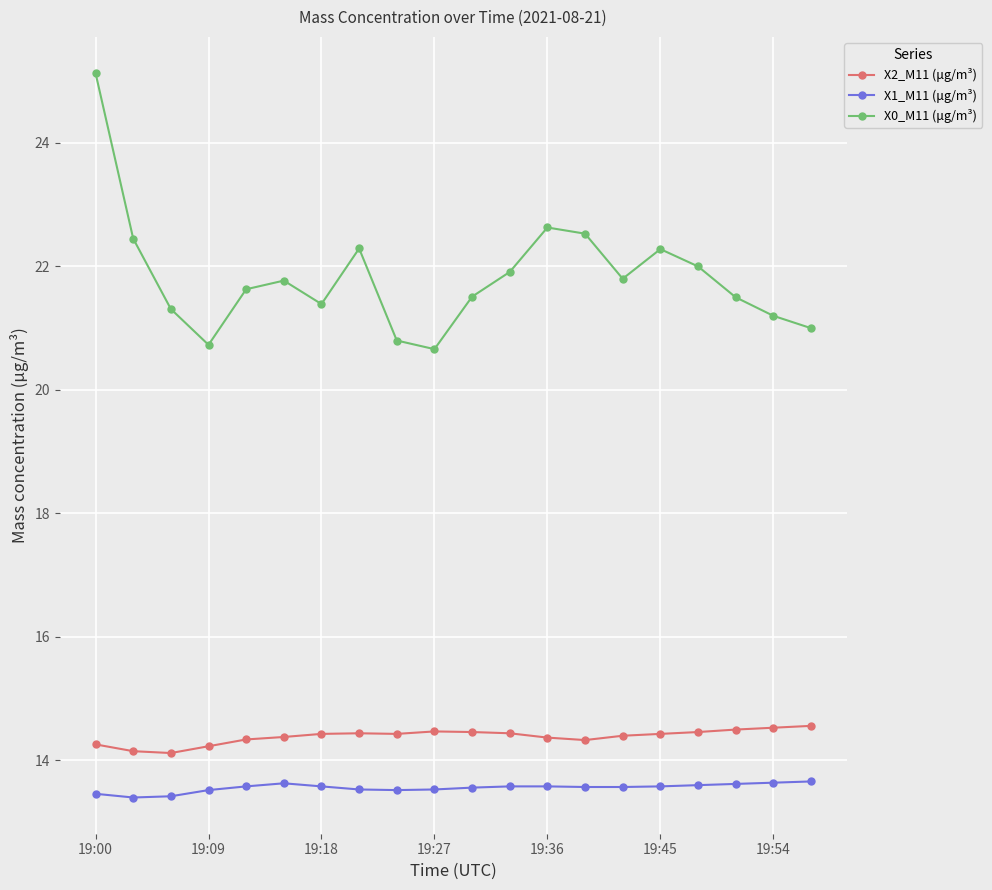

True or false: X0_M11 (μg/m³) and X1_M11 (μg/m³) cross at least once.

False